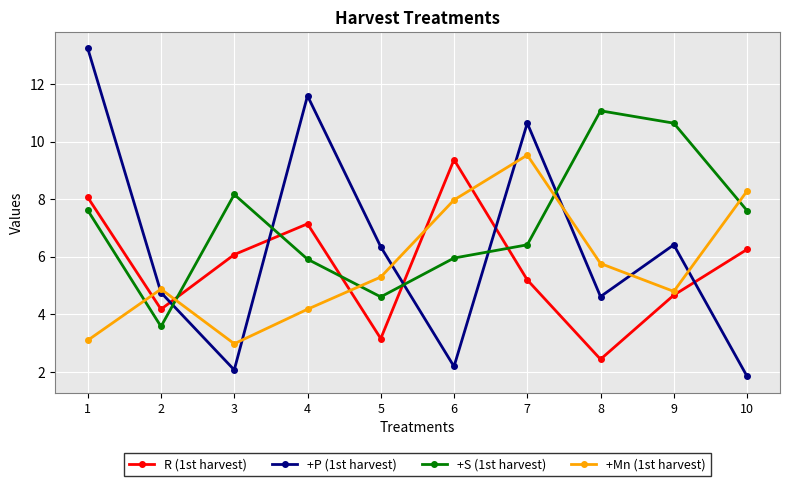

The +P (1st harvest) series shows 13.2 at 1. True or false?

True